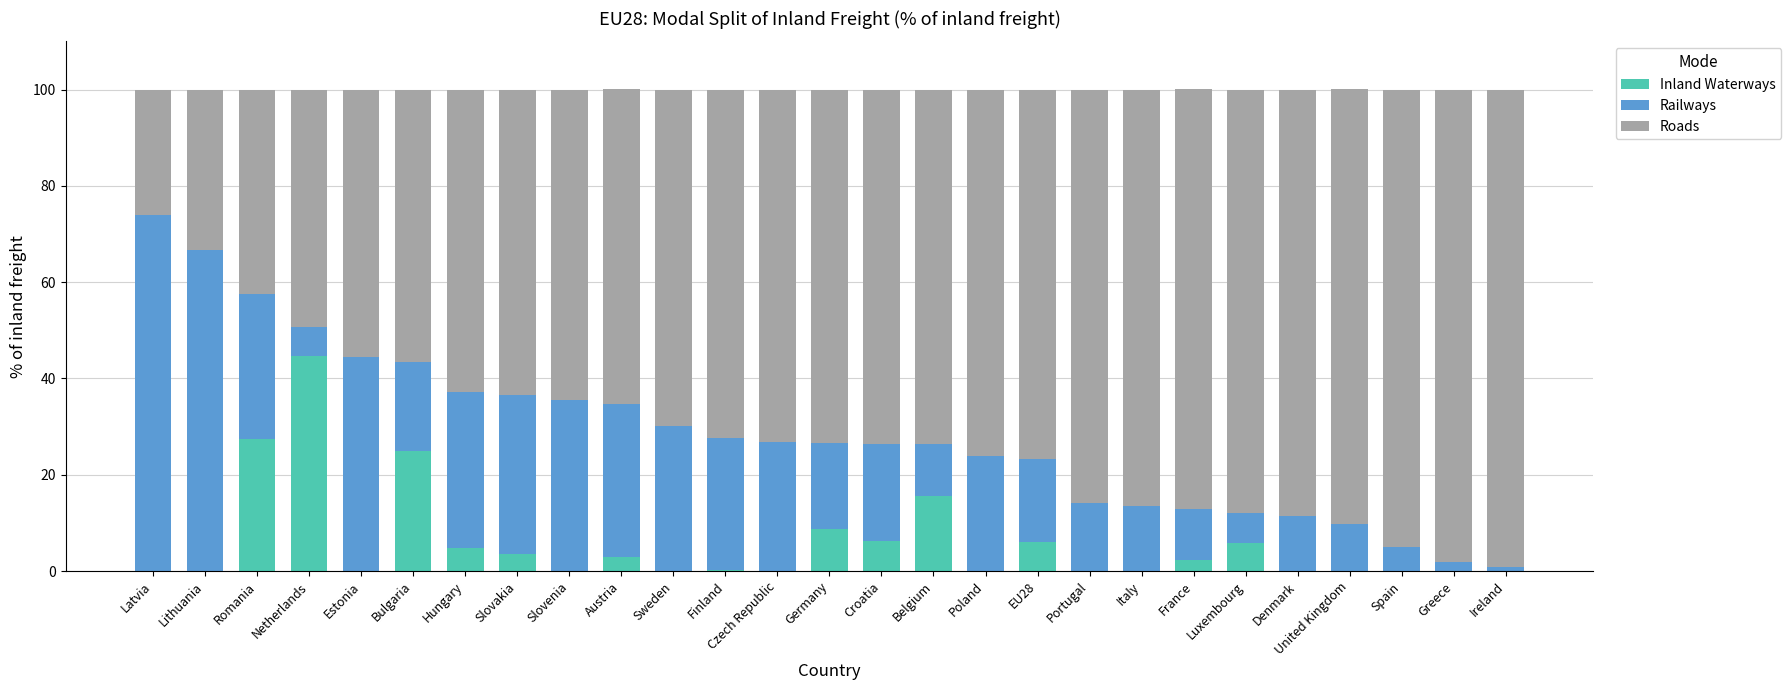

What is the total value across all series at Slovenia?

100.0